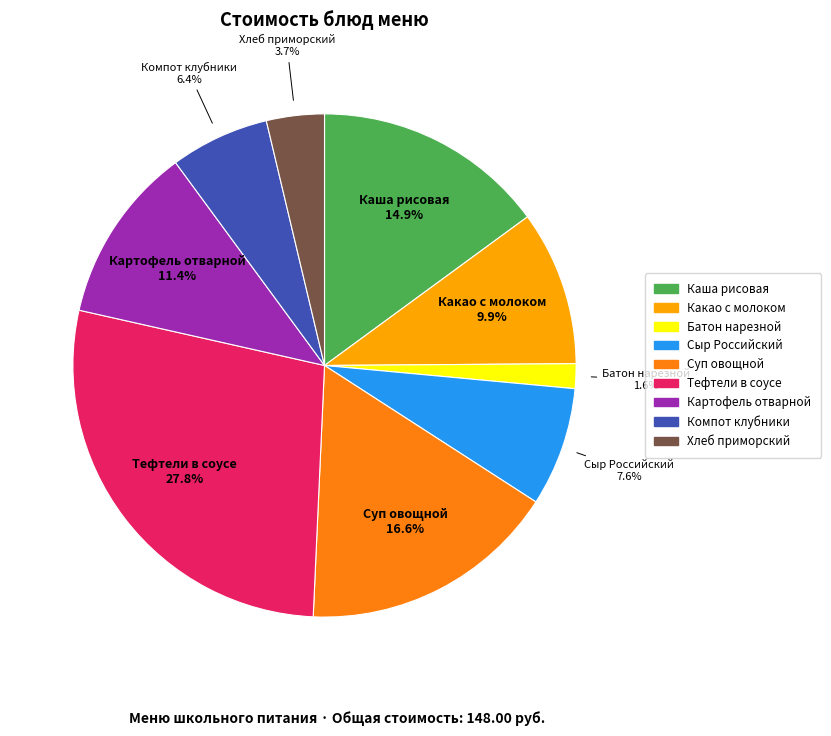

Does any single category account for the majority?

No